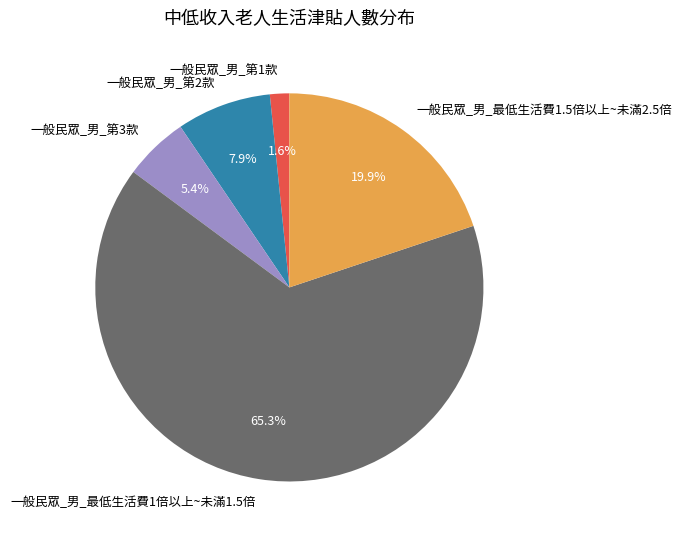

How many slices are in this pie chart?

5